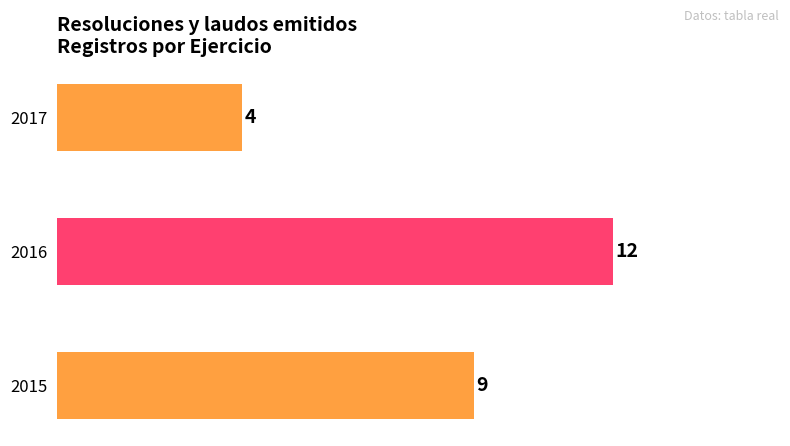

True or false: the data shows 12 at 2016.

True